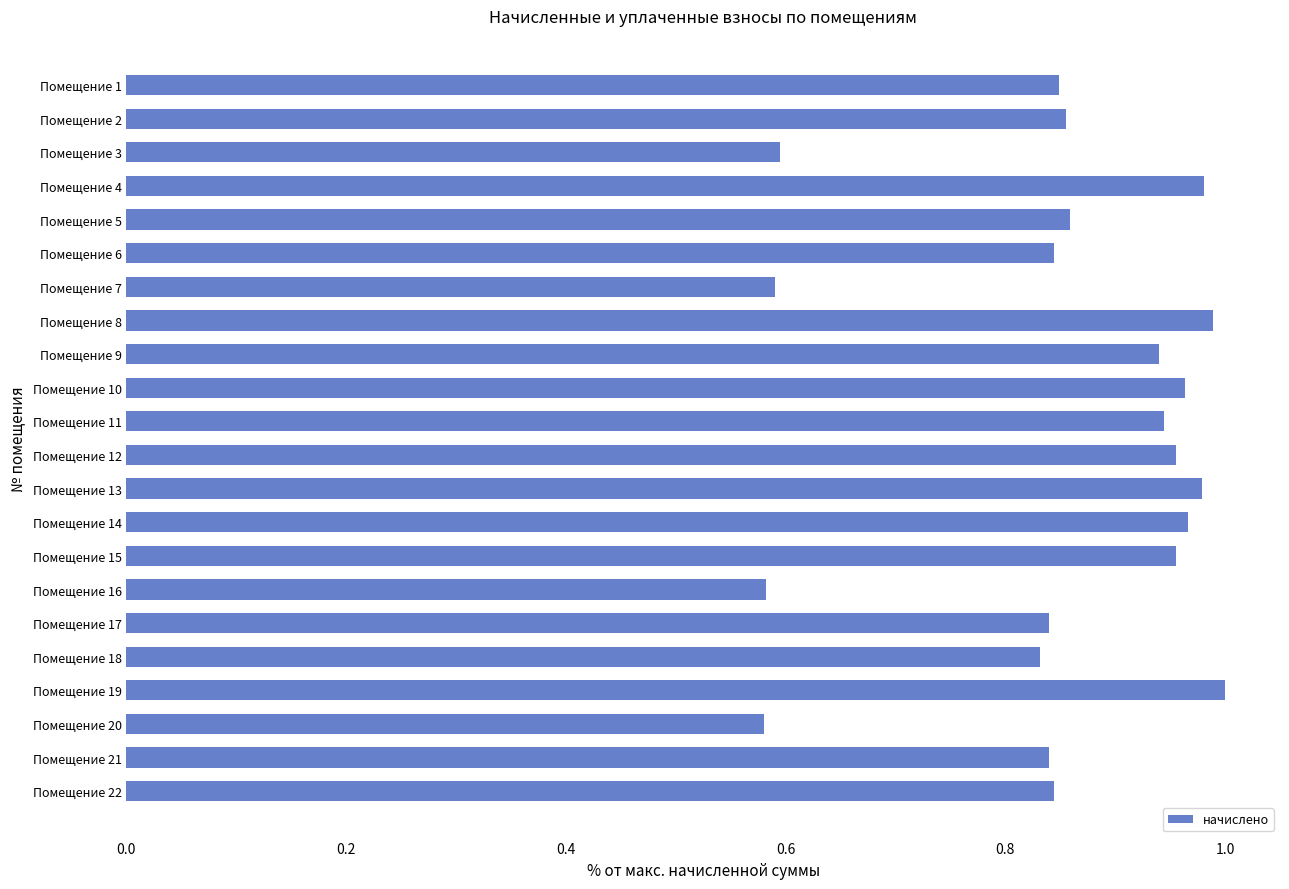

Is it true that the value at Помещение 10 is 1.0?

True